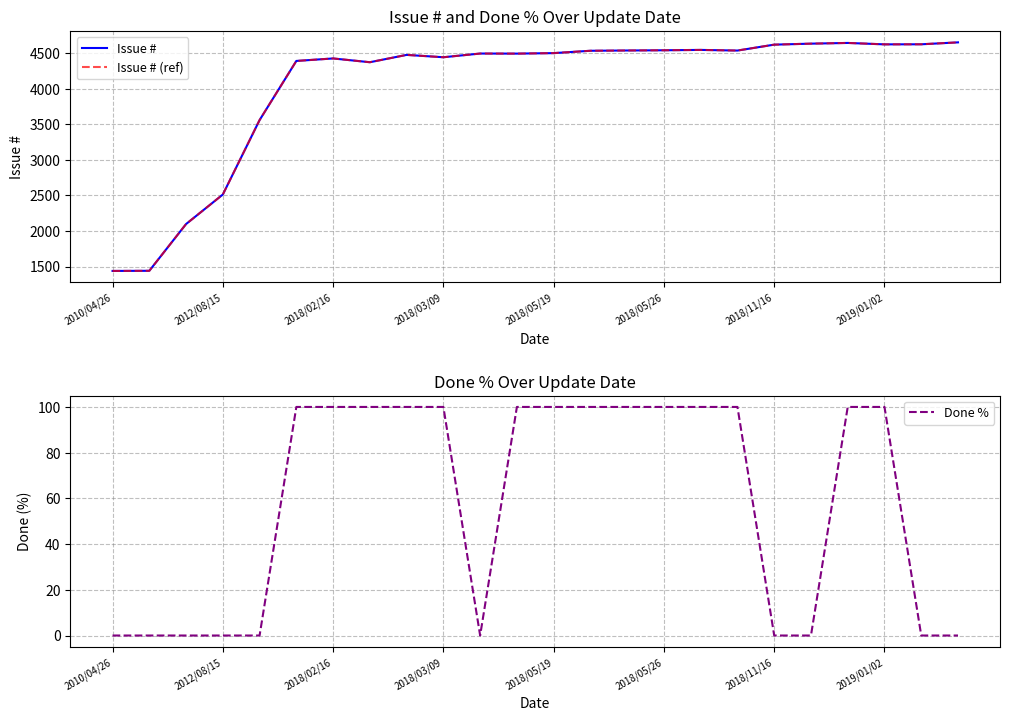

Reading right to left, what are all the values shown in this chart?

Issue #: 4651	4624	4623	4643	4633	4619	4536	4545	4540	4537	4533	4500	4493	4494	4442	4475	4372	4425	4390	3559	2513	2098	1441	1439
Issue # (ref): 4651	4624	4623	4643	4633	4619	4536	4545	4540	4537	4533	4500	4493	4494	4442	4475	4372	4425	4390	3559	2513	2098	1441	1439
Done %: 0	0	100	100	0	0	100	100	100	100	100	100	100	0	100	100	100	100	100	0	0	0	0	0